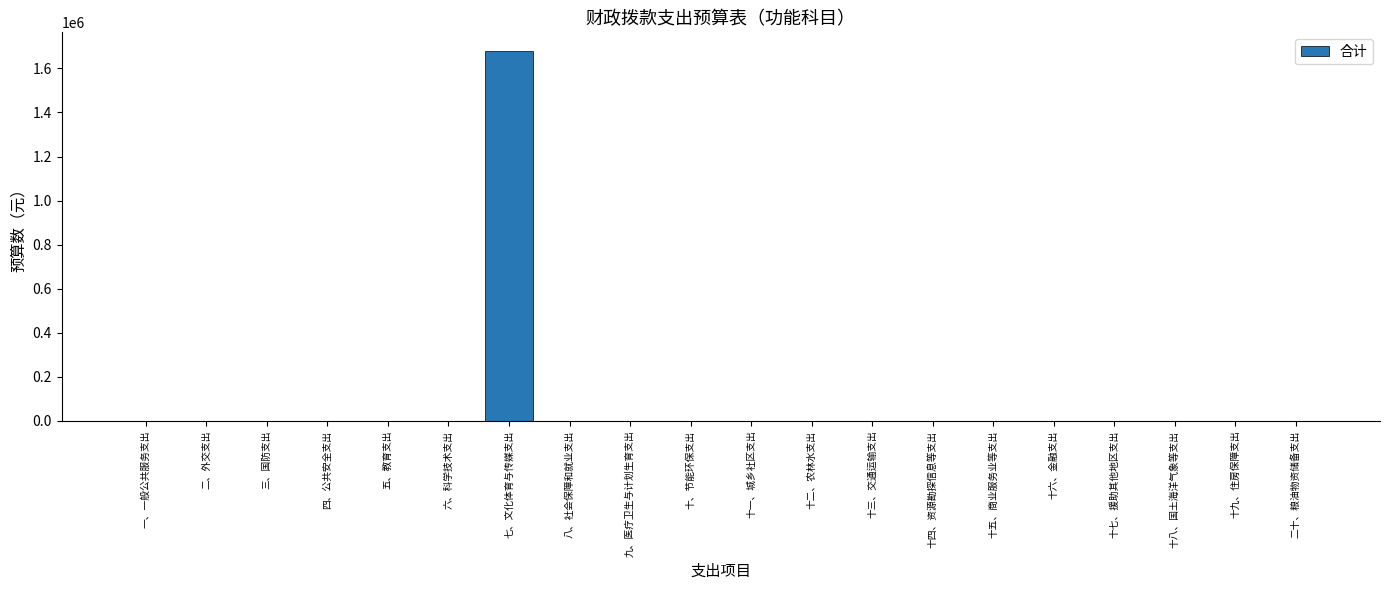

The value at 八、社会保障和就业支出 is 0.0. True or false?

True